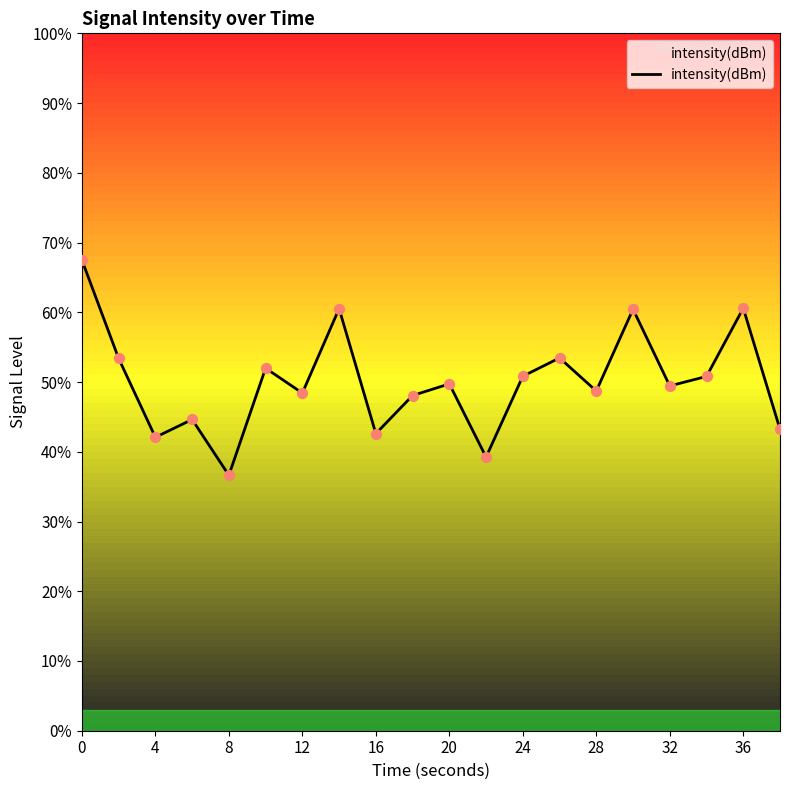

What is the maximum value shown in the chart?

67.5